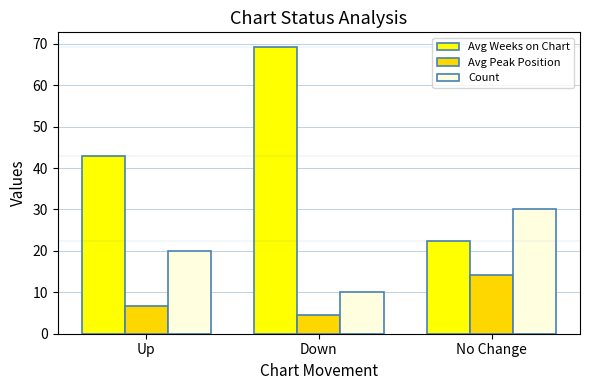

At how many categories does at least one series exceed 50?

1